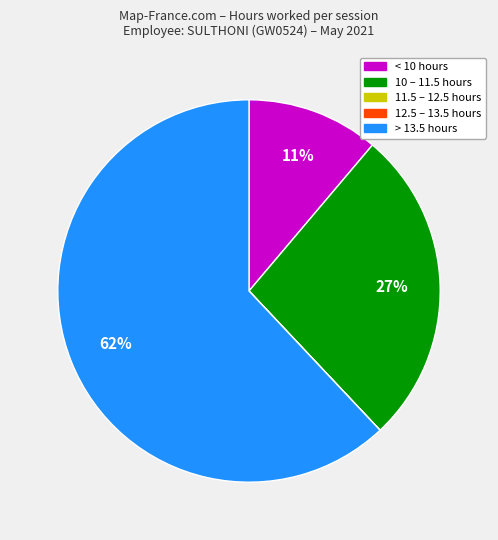

Does any single category account for the majority?

Yes